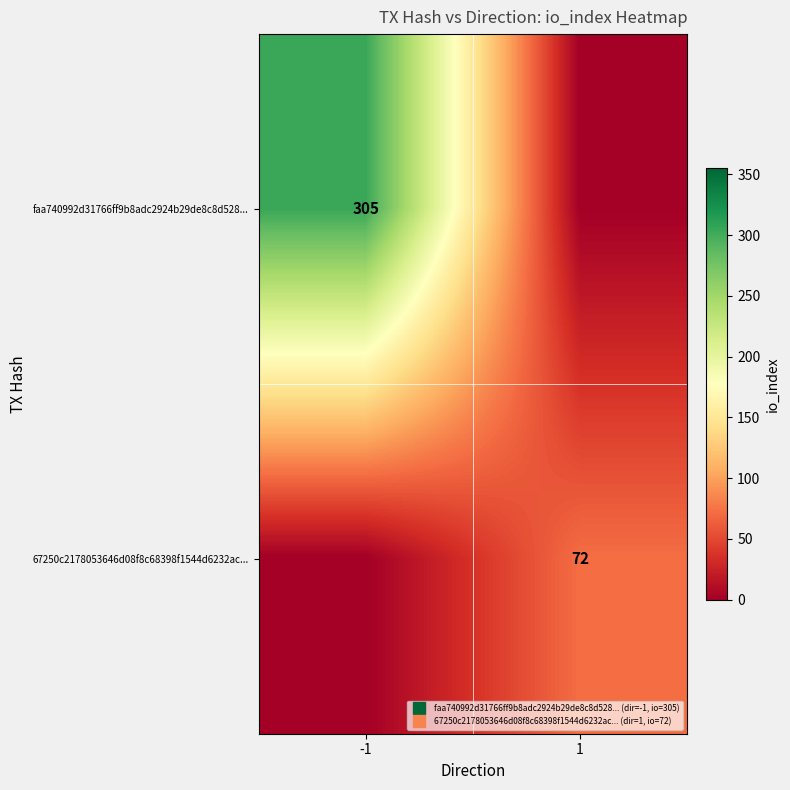

List the series in order of their overall mean, highest first.

faa740992d31766ff9b8adc2924b29de8c8d528..., 67250c2178053646d08f8c68398f1544d6232ac...